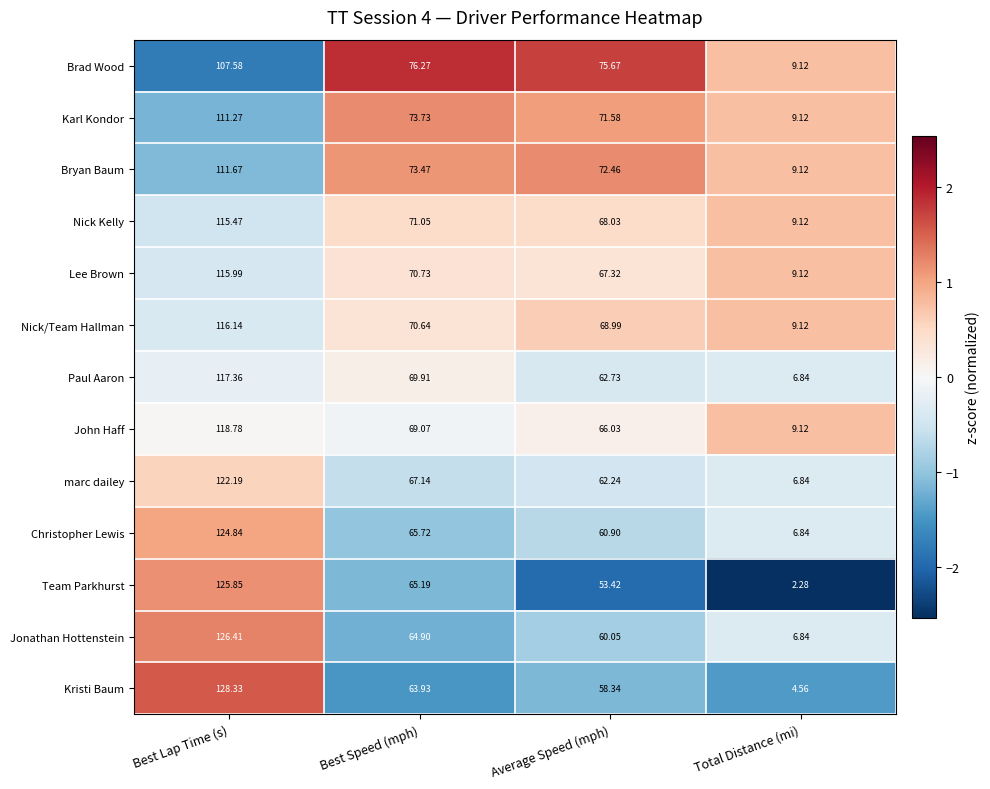

How many distinct data groups are displayed?

13